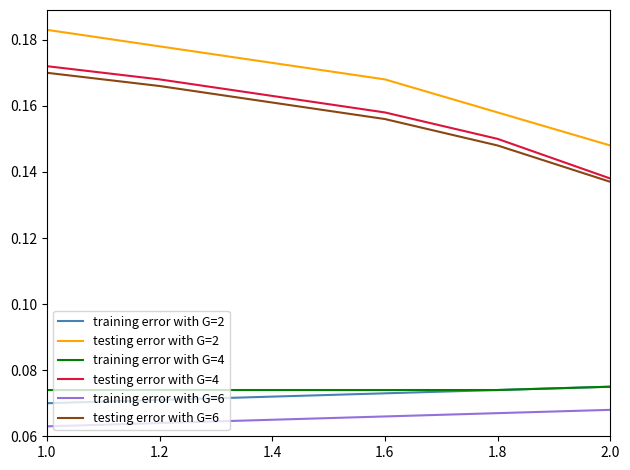

Which label corresponds to the largest value in the chart?

1.0